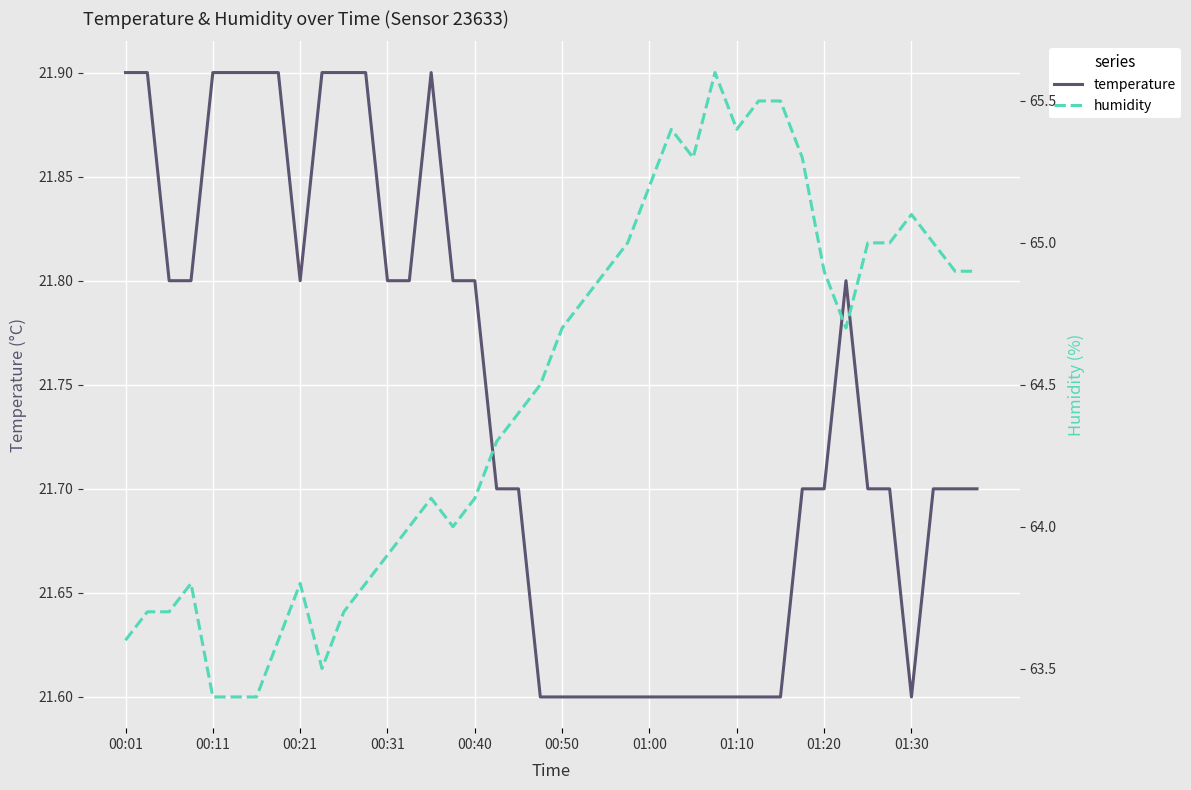

What is the minimum value for temperature?

21.6